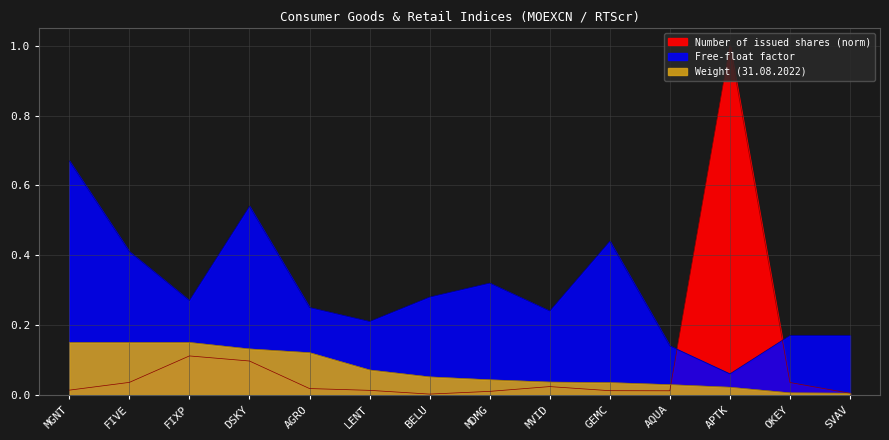

Reading right to left, extract all data points from this chart.

Number of issued shares: SVAV=0.0	OKEY=0.0	APTK=1.0	AQUA=0.0	GEMC=0.0	MVID=0.0	MDMG=0.0	BELU=0.0	LENT=0.0	AGRO=0.0	DSKY=0.1	FIXP=0.1	FIVE=0.0	MGNT=0.0
Free-float factor: SVAV=0.2	OKEY=0.2	APTK=0.1	AQUA=0.1	GEMC=0.4	MVID=0.2	MDMG=0.3	BELU=0.3	LENT=0.2	AGRO=0.2	DSKY=0.5	FIXP=0.3	FIVE=0.4	MGNT=0.7
Weight (31.08.2022): SVAV=0.0	OKEY=0.0	APTK=0.0	AQUA=0.0	GEMC=0.0	MVID=0.0	MDMG=0.0	BELU=0.1	LENT=0.1	AGRO=0.1	DSKY=0.1	FIXP=0.1	FIVE=0.1	MGNT=0.1